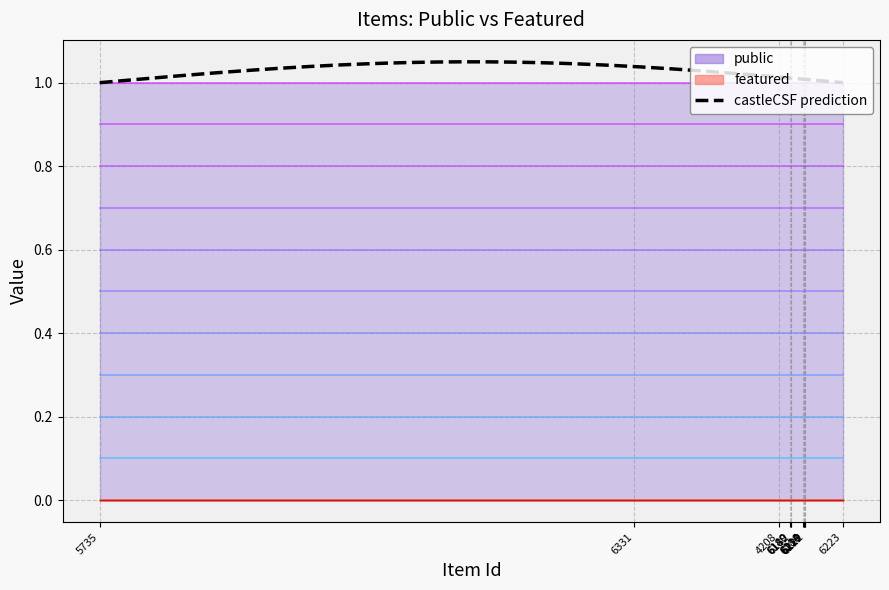

At how many categories does at least one series exceed 0?

12